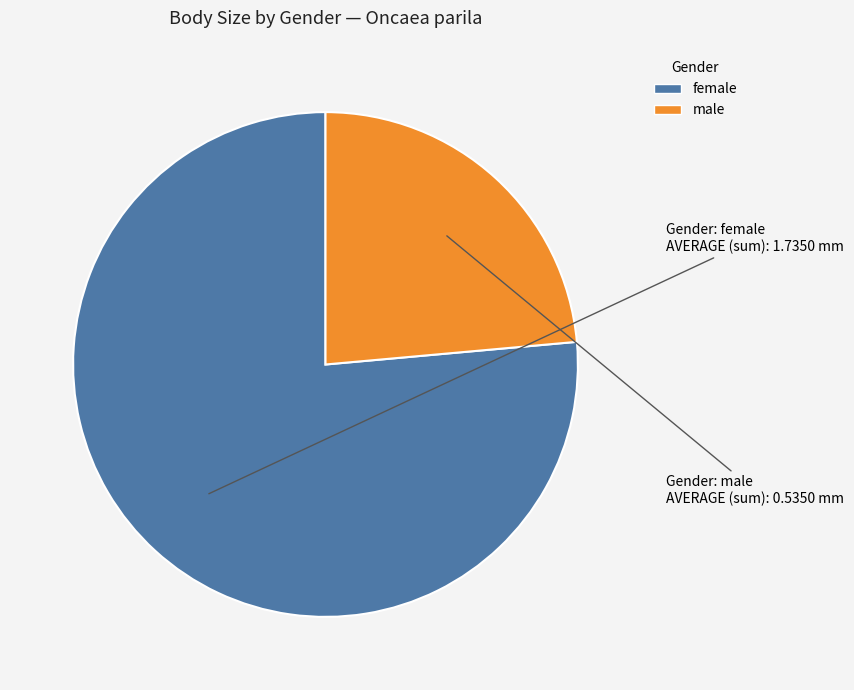

Which slice is the largest?

female